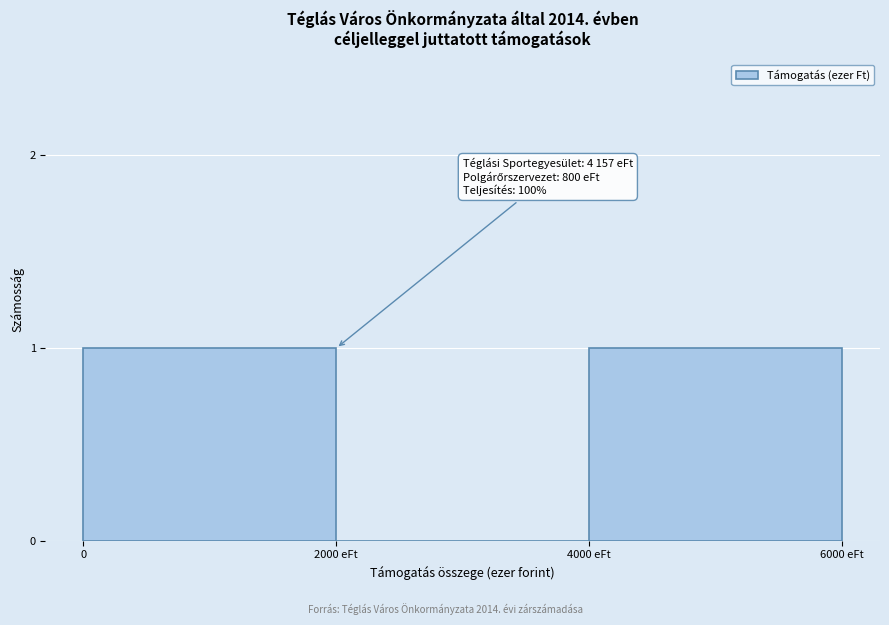

Reading left to right, transcribe all the data shown in this chart.

0=1	2000 eFt=0	4000 eFt=1